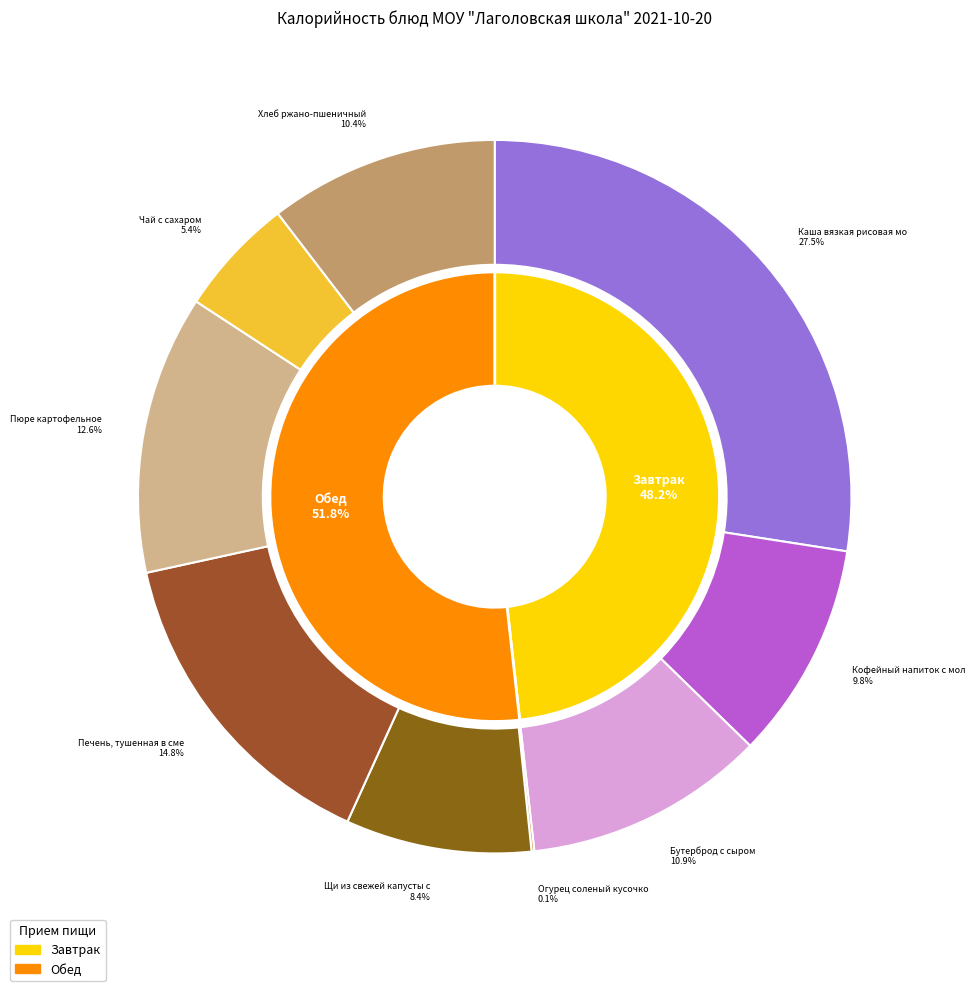

The Хлеб ржано-пшеничный slice represents 22% of the pie. True or false?

False